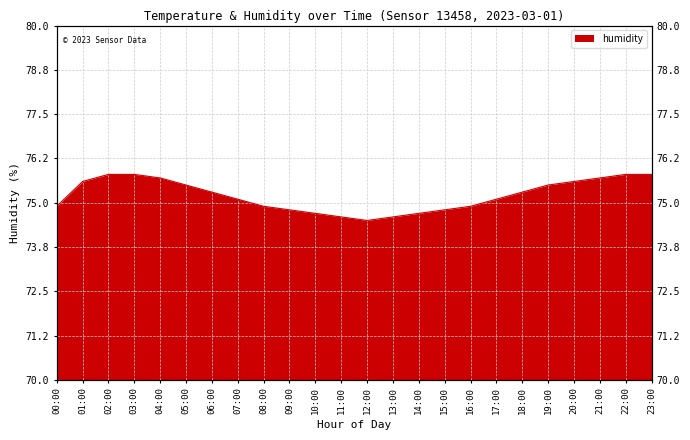

Does the chart display data point markers on the line(s)?

No